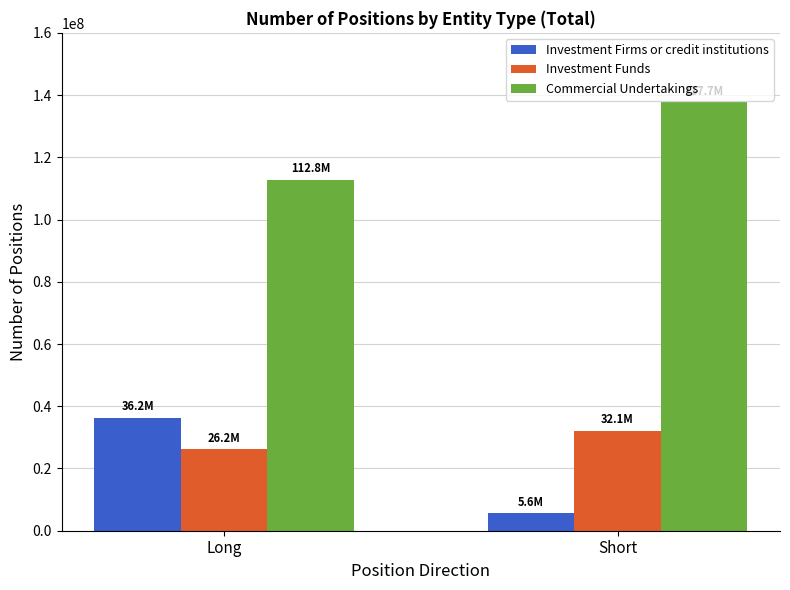

Reading right to left, what are all the values shown in this chart?

Investment Firms or credit institutions: 5588469	36213130
Investment Funds: 32061760	26198306
Commercial Undertakings: 137698229	112777435